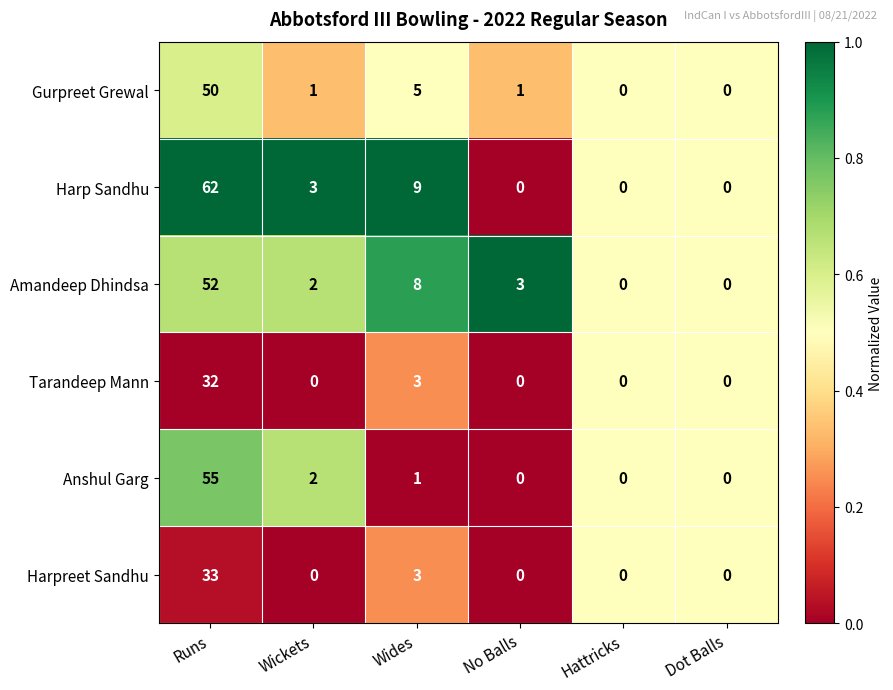

Rank the series by their maximum value, from highest to lowest.

Harp Sandhu, Anshul Garg, Amandeep Dhindsa, Gurpreet Grewal, Harpreet Sandhu, Tarandeep Mann